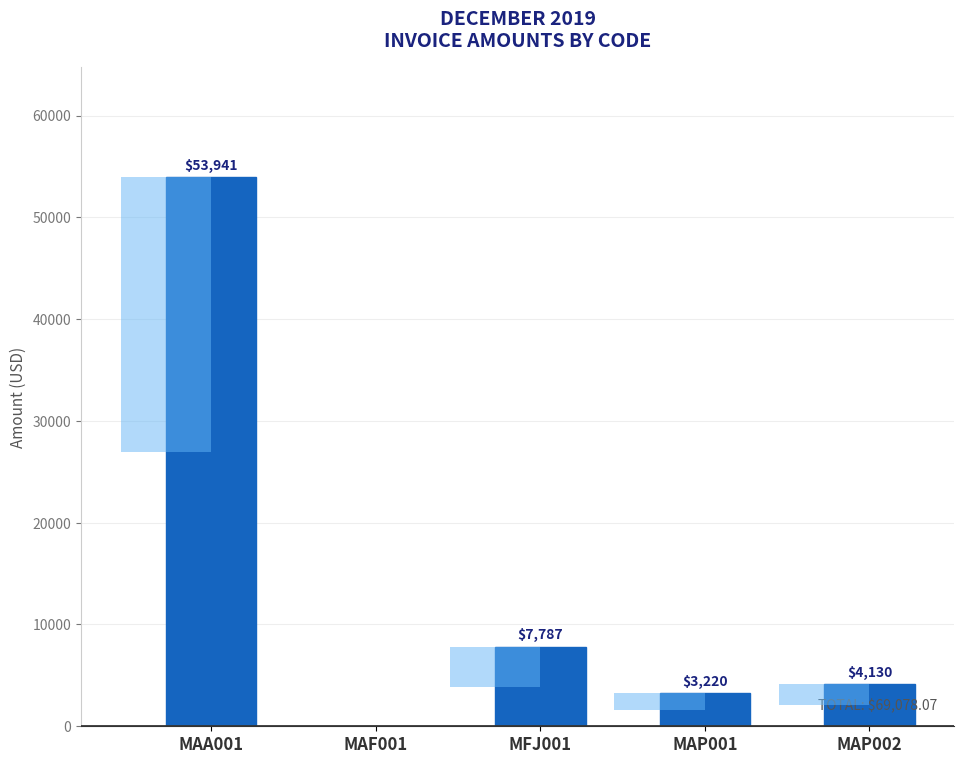

How many distinct data groups are displayed?

1